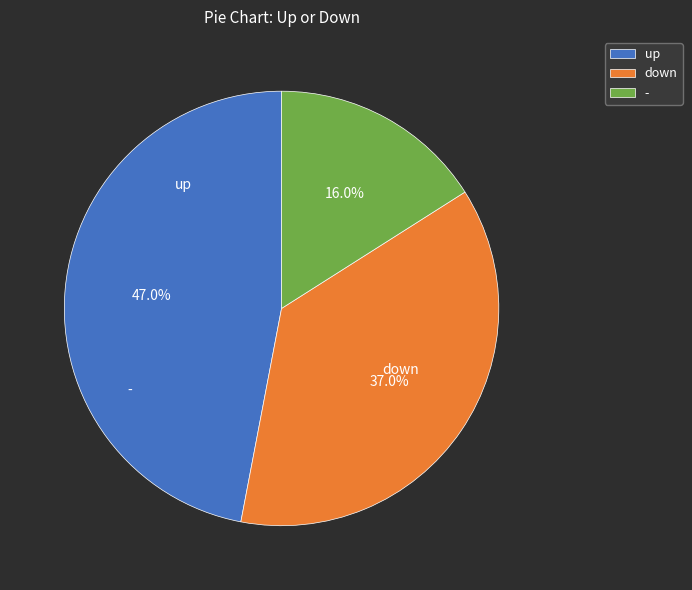

Rank the categories by value from highest to lowest.

up, down, -